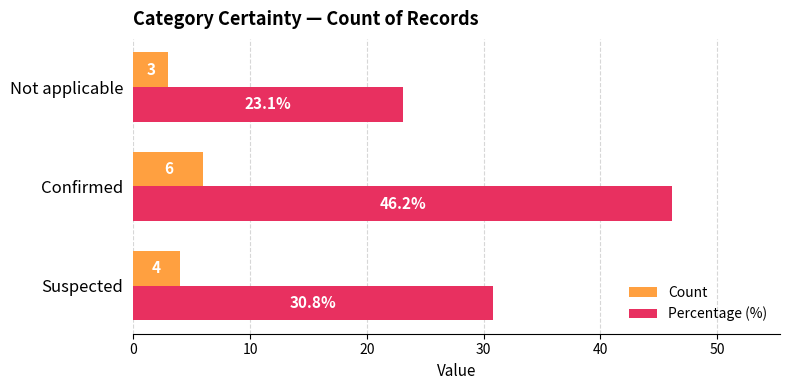

At which label does Percentage (%) reach its peak?

Confirmed